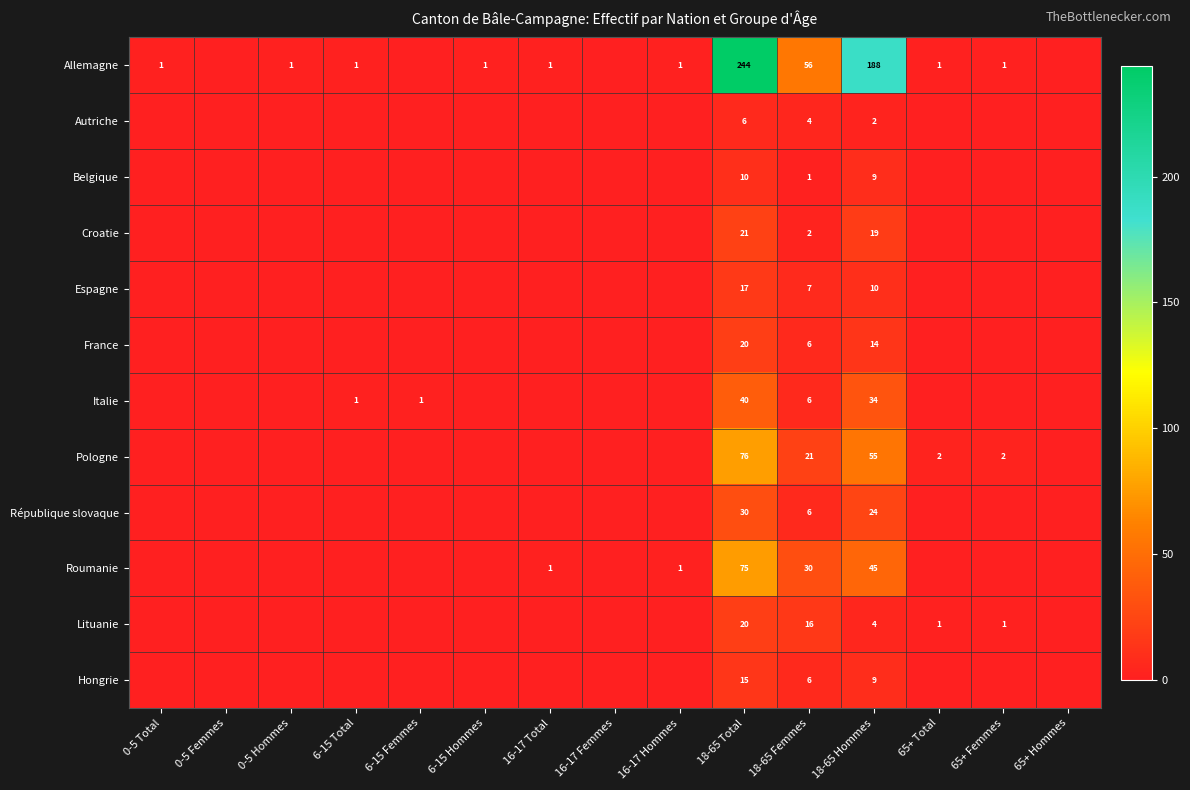

True or false: Pologne has a value of 1 at 65+ Femmes.

False